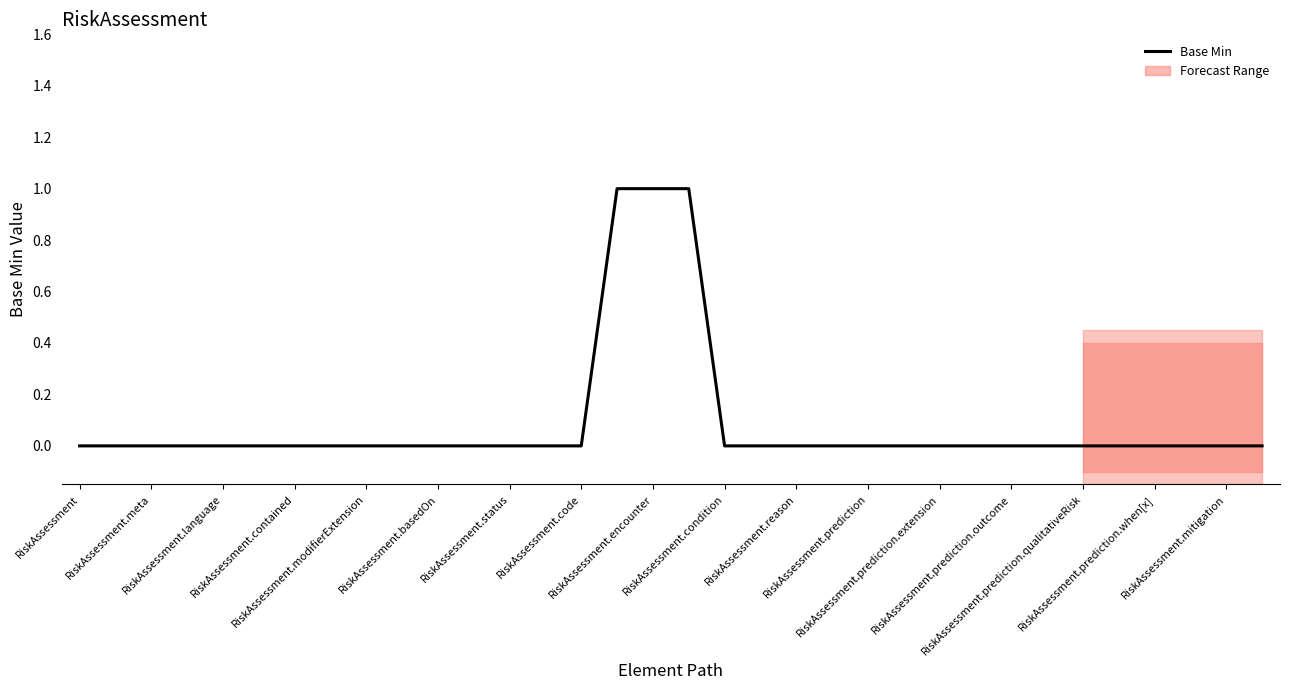

What is the sum of all values?

3